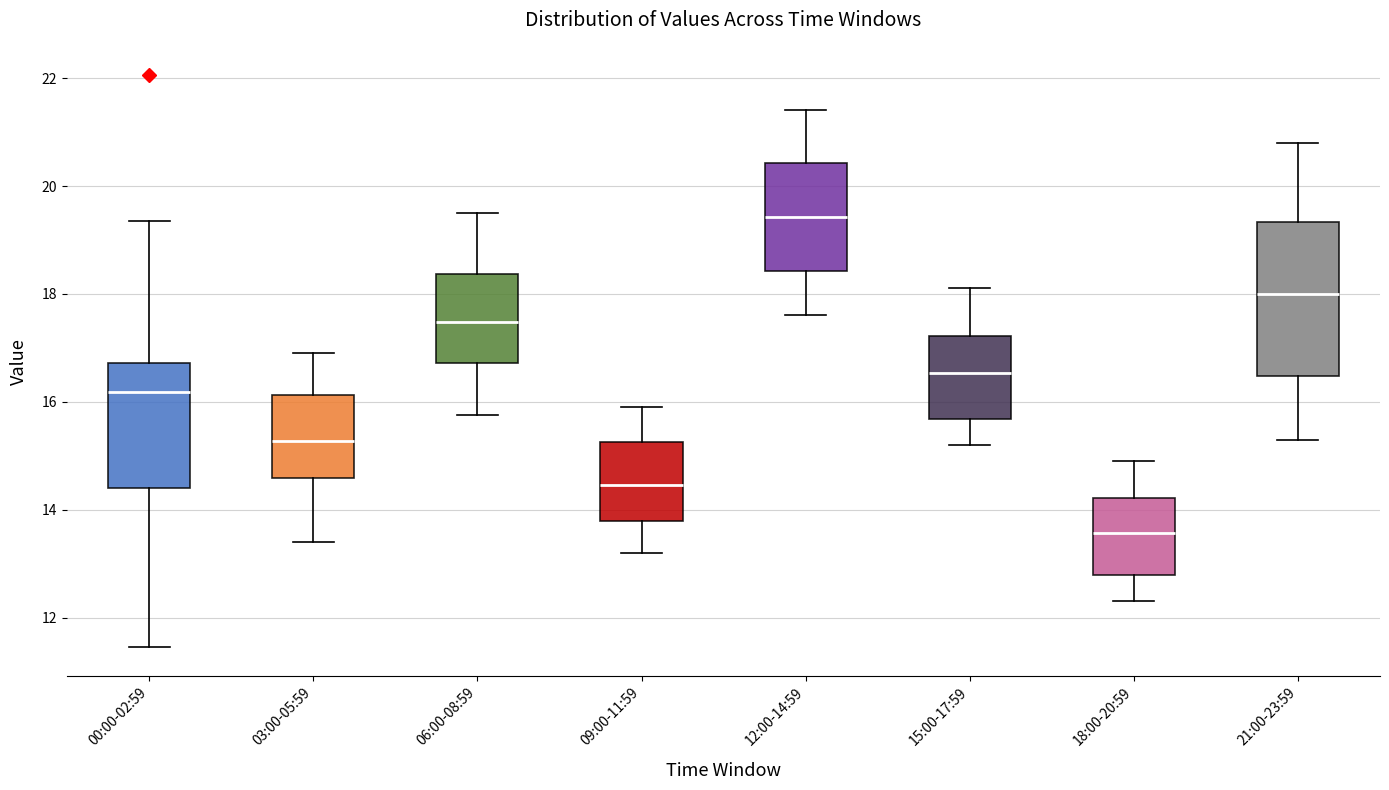

Comparing the boxes themselves (not the whiskers), which one is the tallest?

21:00-23:59